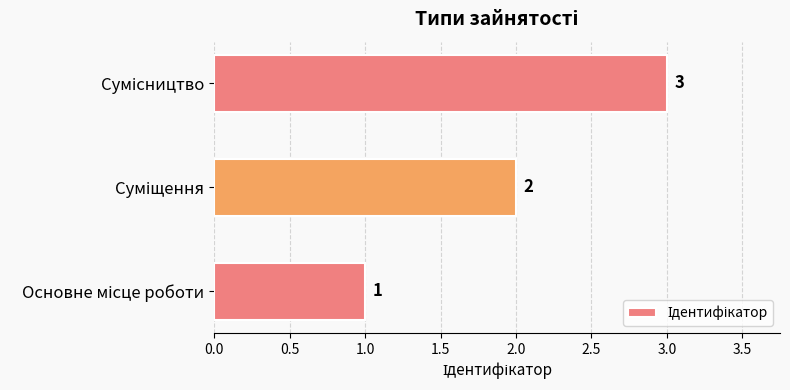

Count the values in the range 1 to 3.

3